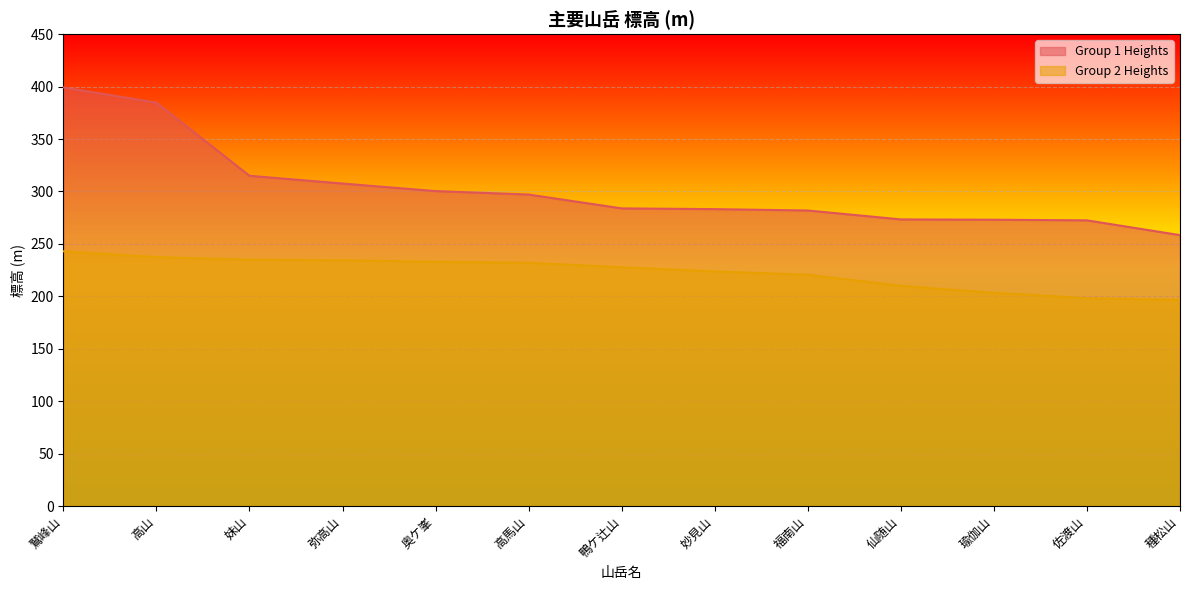

Reading left to right, extract all data points from this chart.

Group 1 Heights: 鷲峰山=399.2	高山=384.7	妹山=315.0	弥高山=307.6	奥ケ峯=300.4	高馬山=297.1	鴨ケ辻山=283.9	妙見山=283.2	福南山=281.9	仙随山=273.4	瑜伽山=273.1	佐渡山=272.5	種松山=258.4
Group 2 Heights: 鷲峰山=243.0	高山=237.5	妹山=235.0	弥高山=234.4	奥ケ峯=233.0	高馬山=232.0	鴨ケ辻山=227.8	妙見山=223.8	福南山=220.6	仙随山=210.0	瑜伽山=203.4	佐渡山=198.3	種松山=196.7